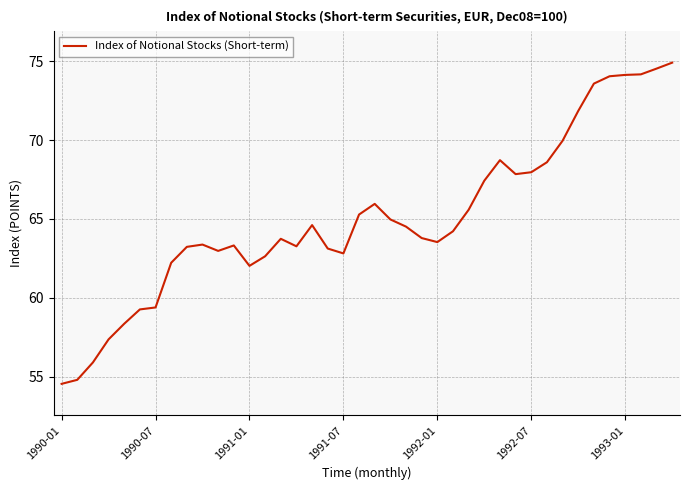

What is the minimum value shown in the chart?

54.5